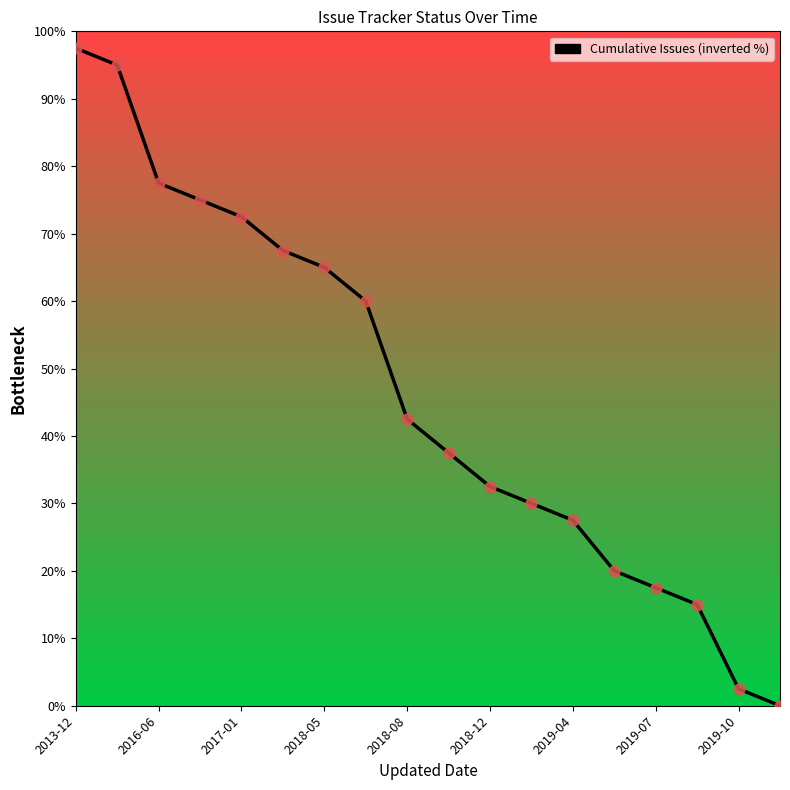

What is the maximum value shown in the chart?

97.5